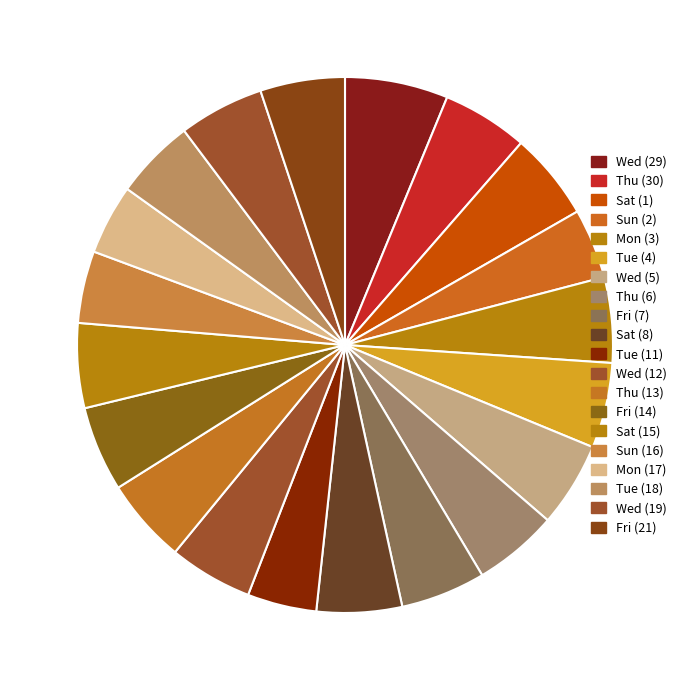

How many slices are in this pie chart?

20